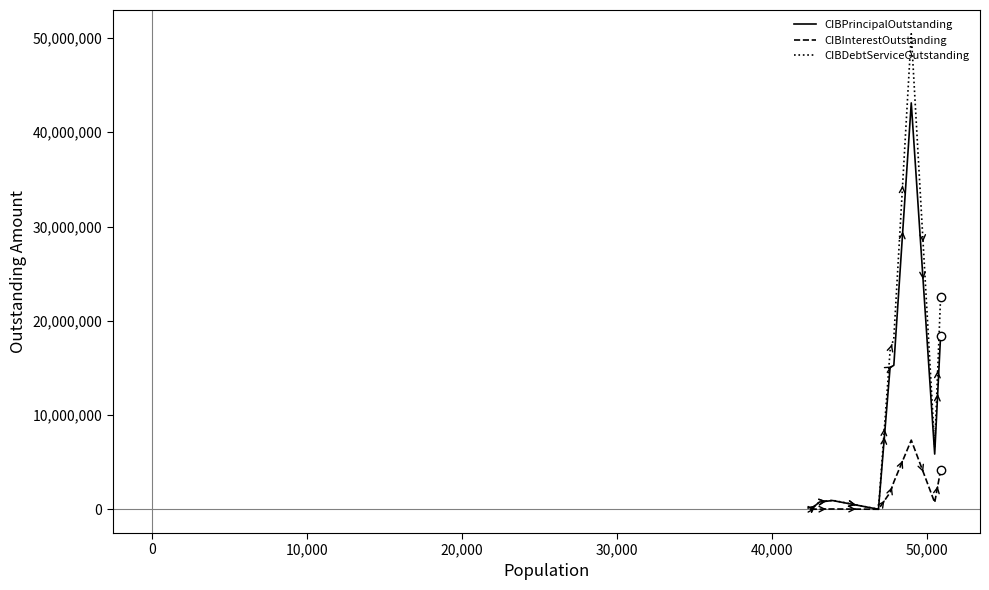

Which series has the largest total across all categories?

CIBDebtServiceOutstanding